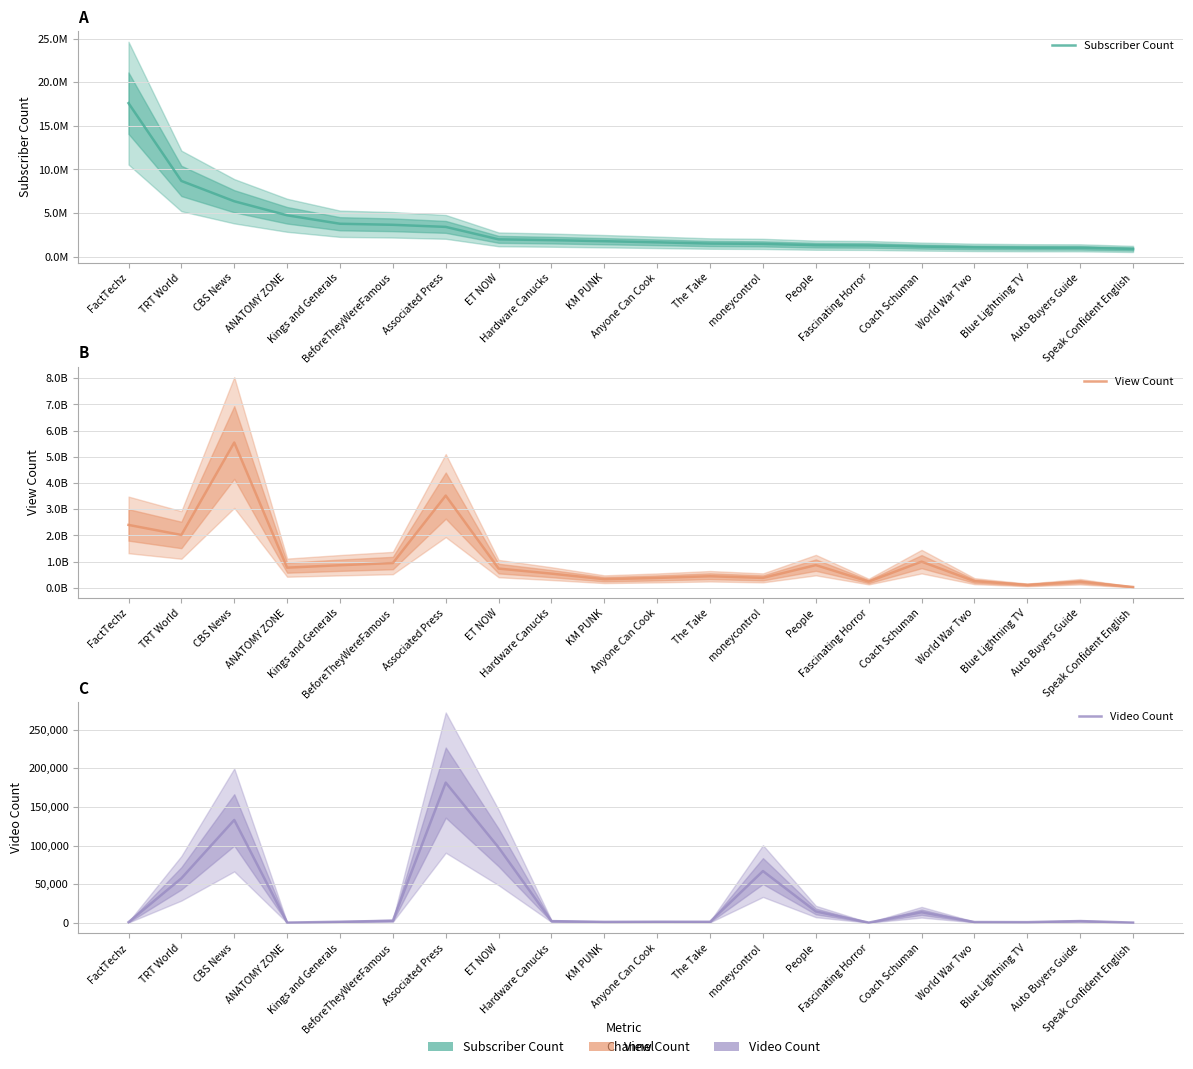

What is the label of the 13th point from the left?

moneycontrol